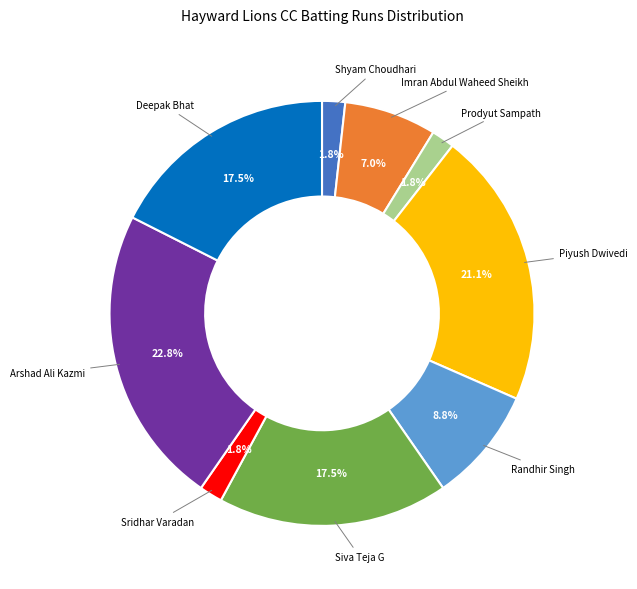

Is there any slice that represents more than half of the pie?

No